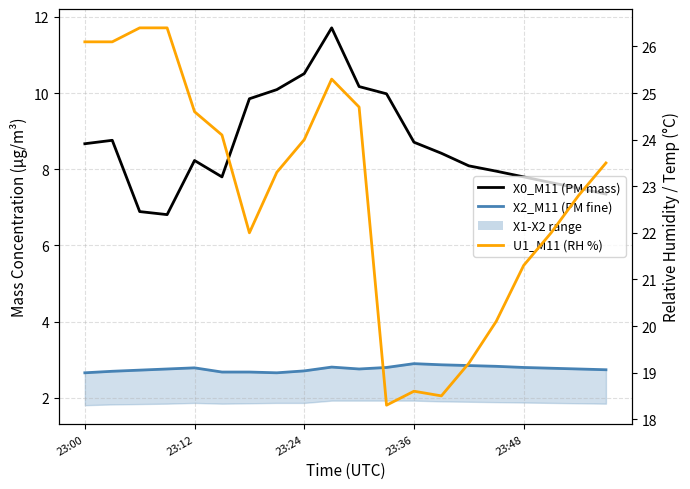

What is the average value of the X2_M11 series?

2.8